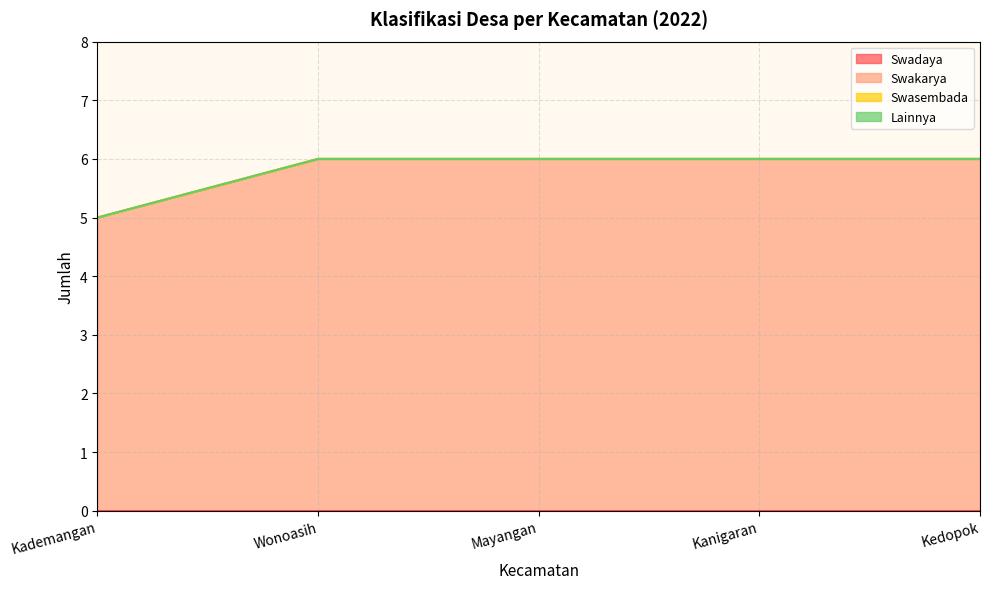

True or false: Lainnya has more than 2 interior local peaks.

False